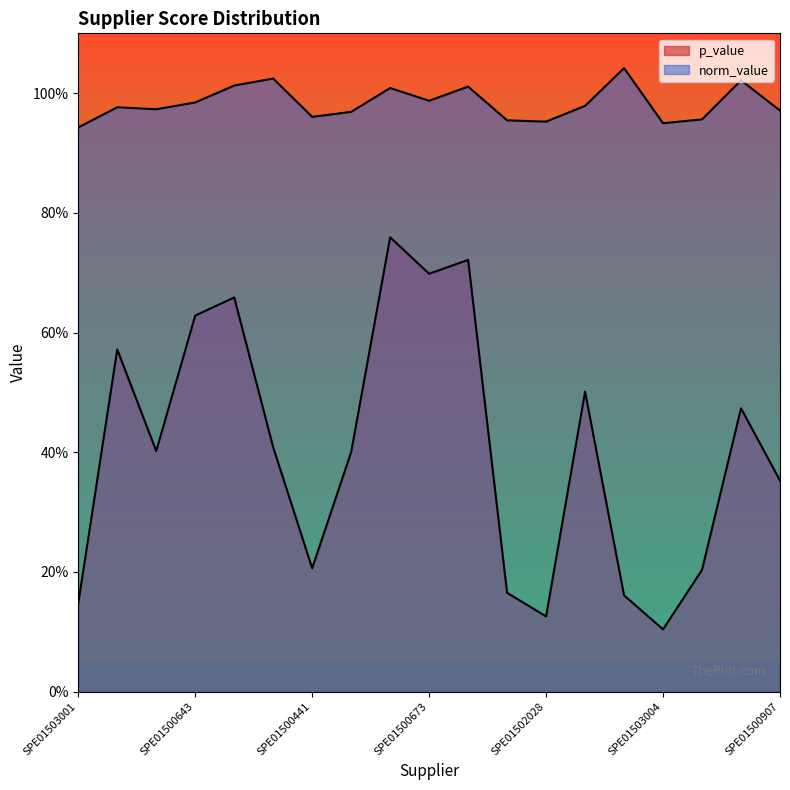

Reading left to right, extract all data points from this chart.

p_value: 0.1	0.6	0.4	0.6	0.7	0.4	0.2	0.4	0.8	0.7	0.7	0.2	0.1	0.5	0.2	0.1	0.2	0.5	0.4
norm_value: 0.9	1.0	1.0	1.0	1.0	1.0	1.0	1.0	1.0	1.0	1.0	1.0	1.0	1.0	1.0	0.9	1.0	1.0	1.0